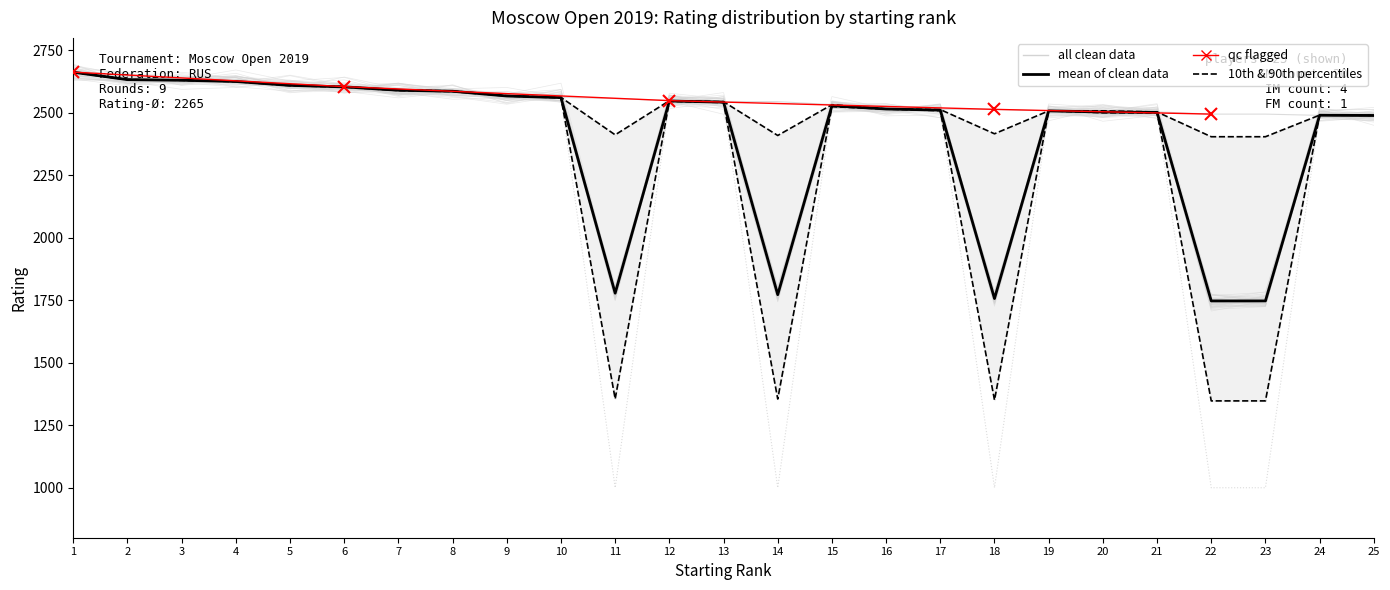

Reading left to right, extract all data points from this chart.

RtgI: 1=2663	2=2633	3=2630	4=2626	5=2612	6=2605	7=2592	8=2588	9=2568	10=2562	11=2557	12=2549	13=2545	14=2545	15=2533	16=2516	17=2514	18=2514	19=2508	20=2508	21=2504	22=2495	23=2495	24=2490	25=2490
RtgN: 1=2662	2=2633	3=2631	4=2625	5=2608	6=2603	7=2589	8=2585	9=2567	10=2560	11=1000	12=2546	13=2541	14=1000	15=2524	16=2515	17=2508	18=1000	19=2508	20=2499	21=2500	22=1000	23=1000	24=2491	25=2489